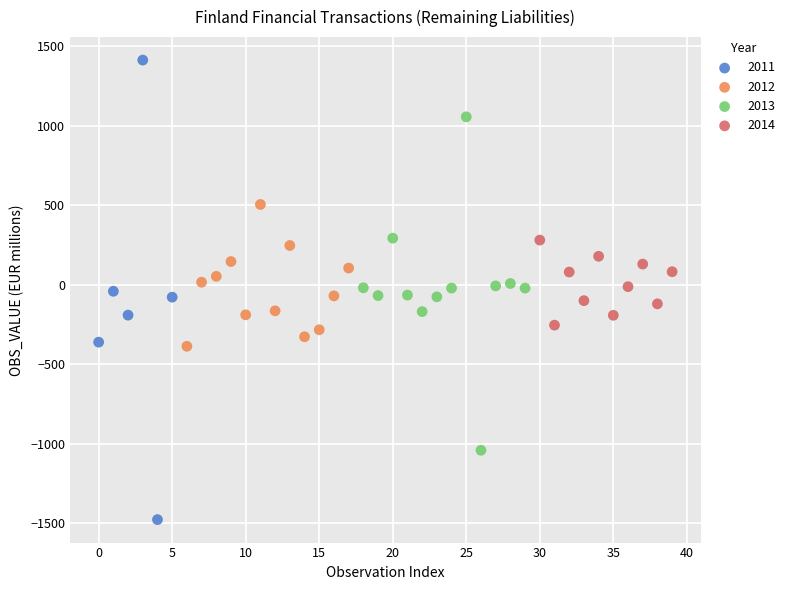

Which series contains the lowest Y value?

2011